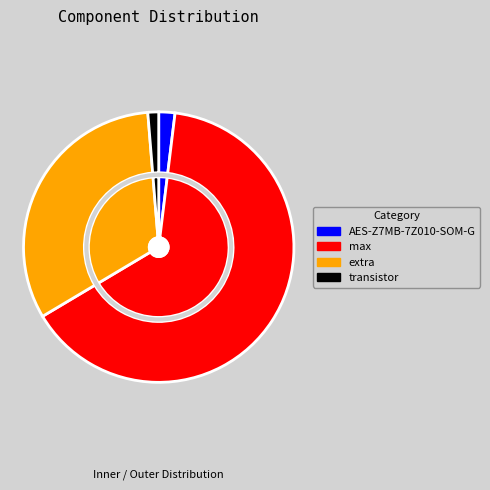

To the nearest percent, what percentage of the pie is AES-Z7MB-7Z010-SOM-G?

2%